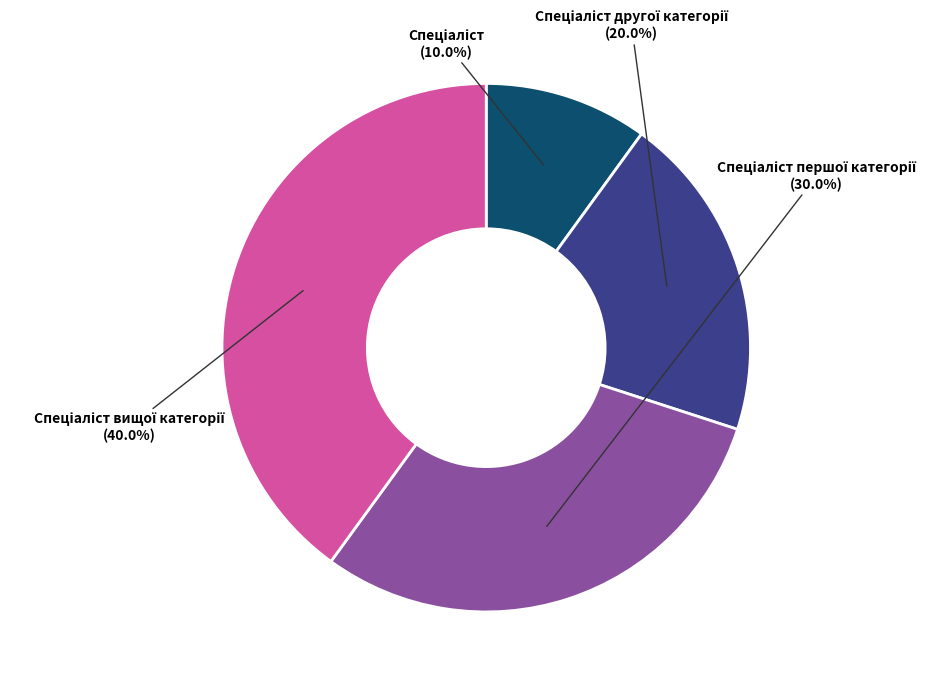

Does any single category account for the majority?

No